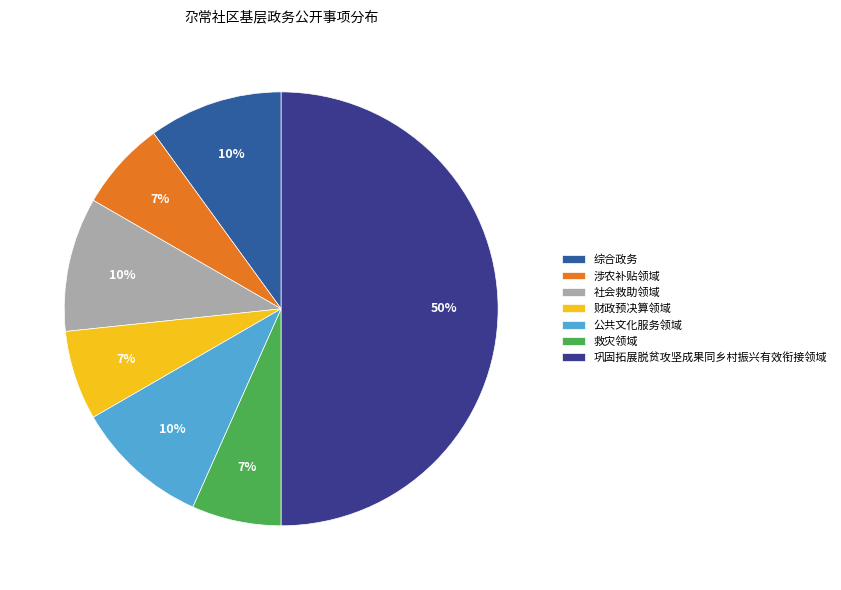

To the nearest percent, what is the average slice percentage?

14%